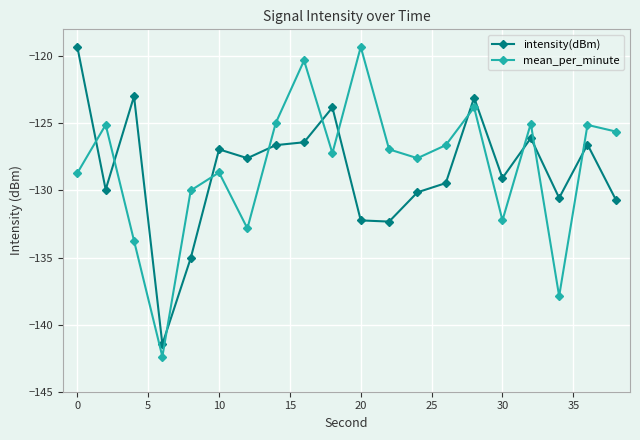

True or false: intensity(dBm) has more than 2 points higher than both neighbors.

True